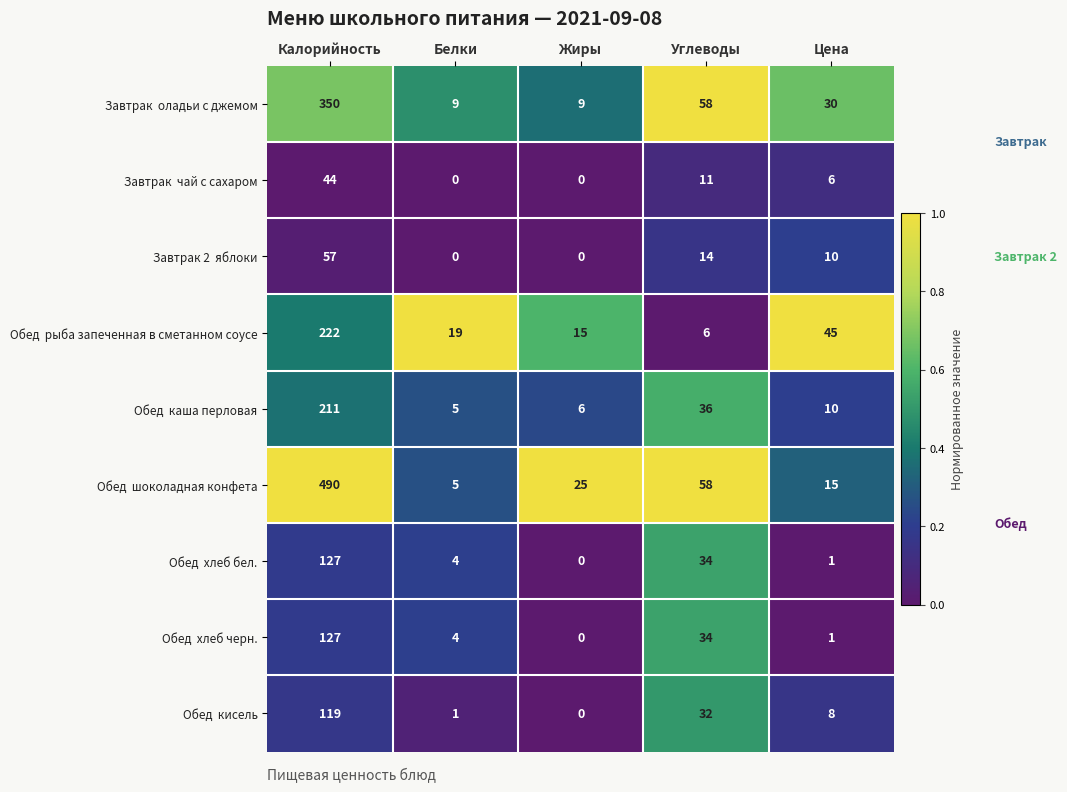

What is the greatest value displayed?

490